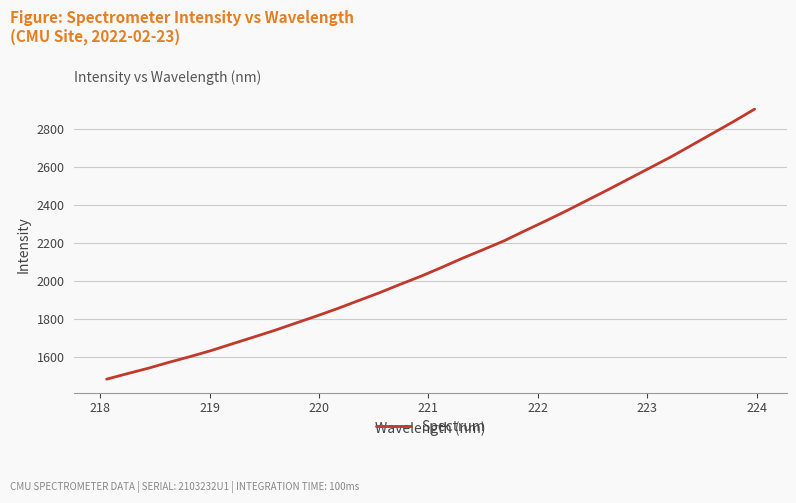

What is the difference between the maximum and minimum values?

1419.2